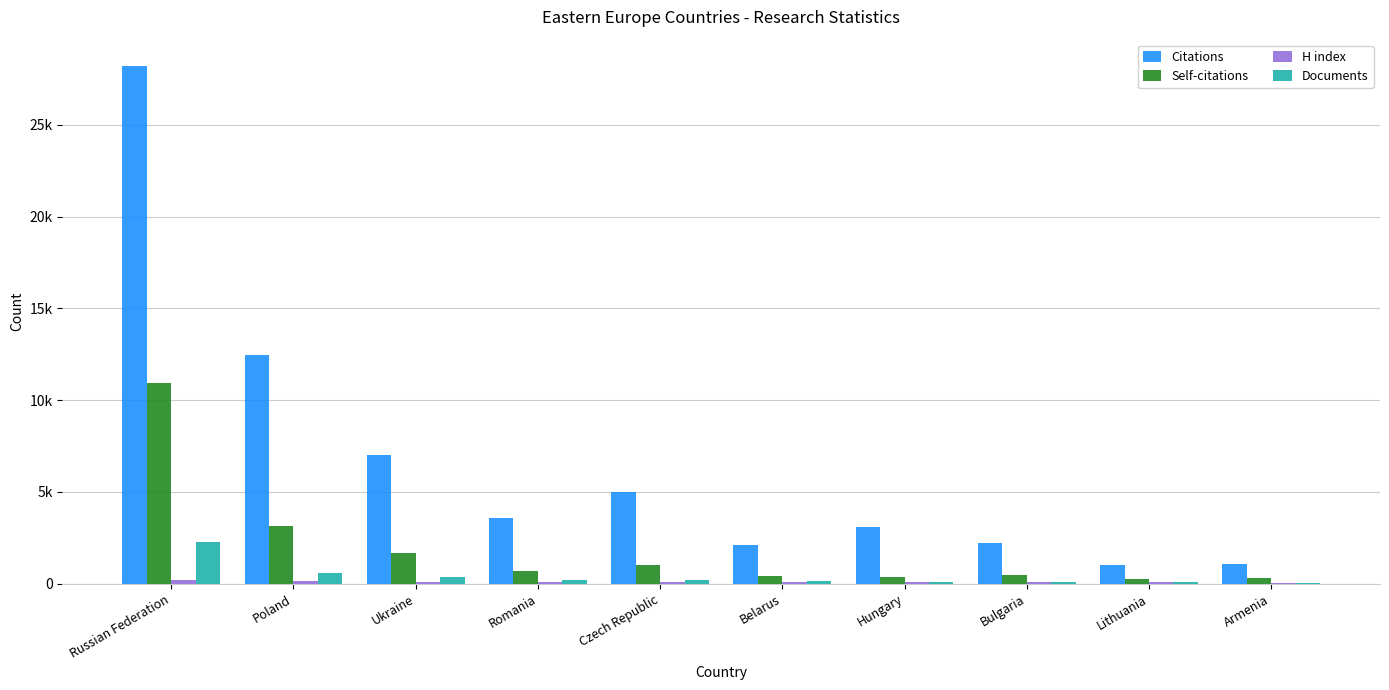

At which label does Self-citations first exceed 689?

Russian Federation